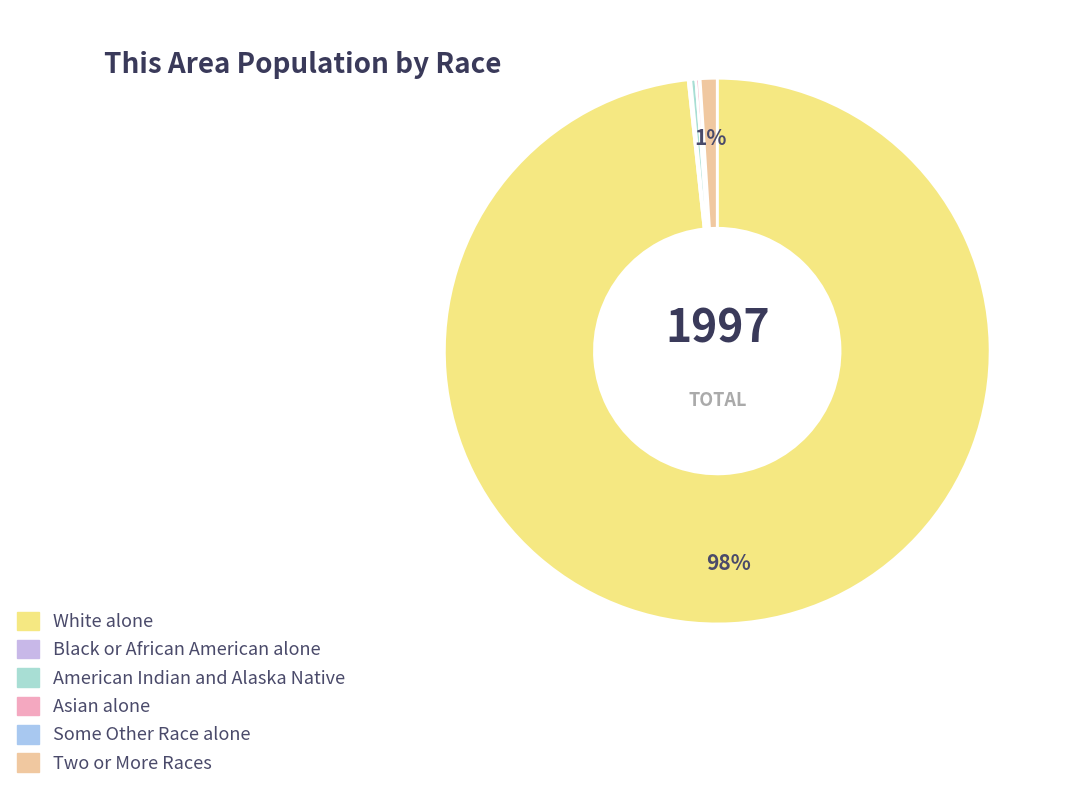

True or false: Asian alone accounts for 0% of the total.

True